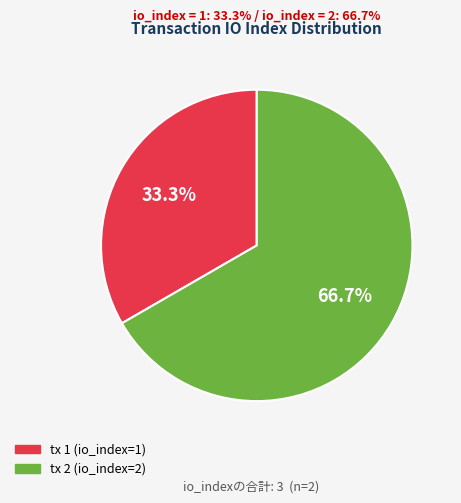

Is it true that tx 1 (io_index=1) is 33% of the pie?

True